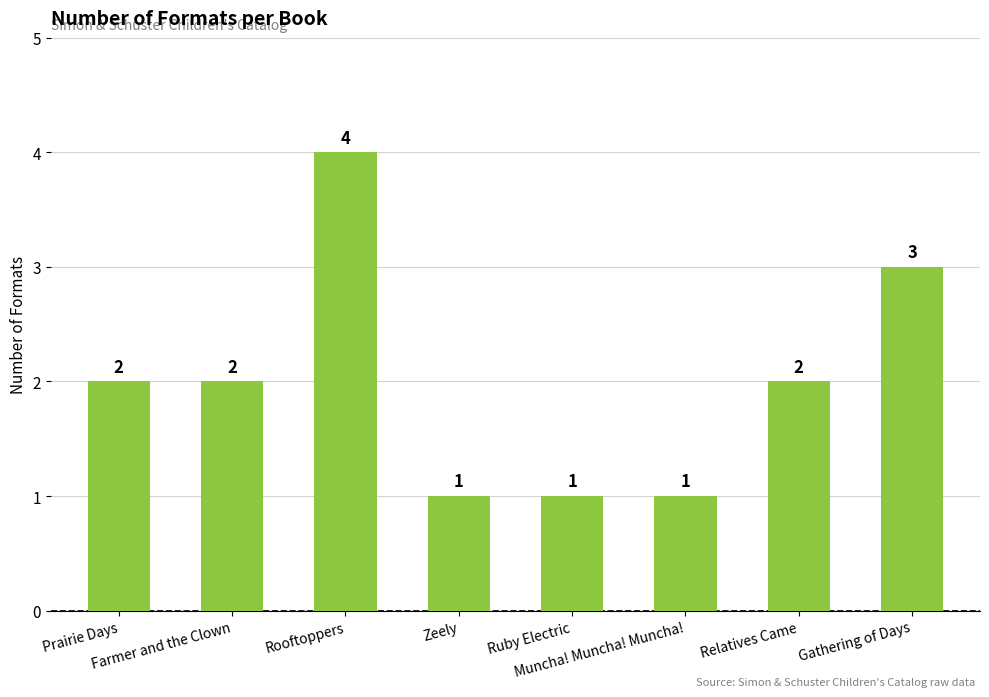

Count the number of data series in this chart.

1